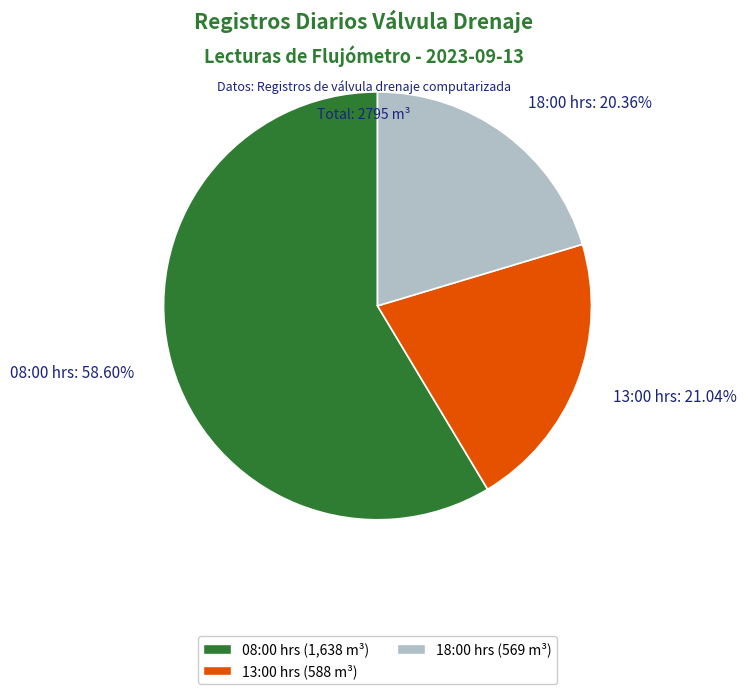

Combined, do 13:00 hrs: 21.04% and 18:00 hrs: 20.36% account for over 50%?

No